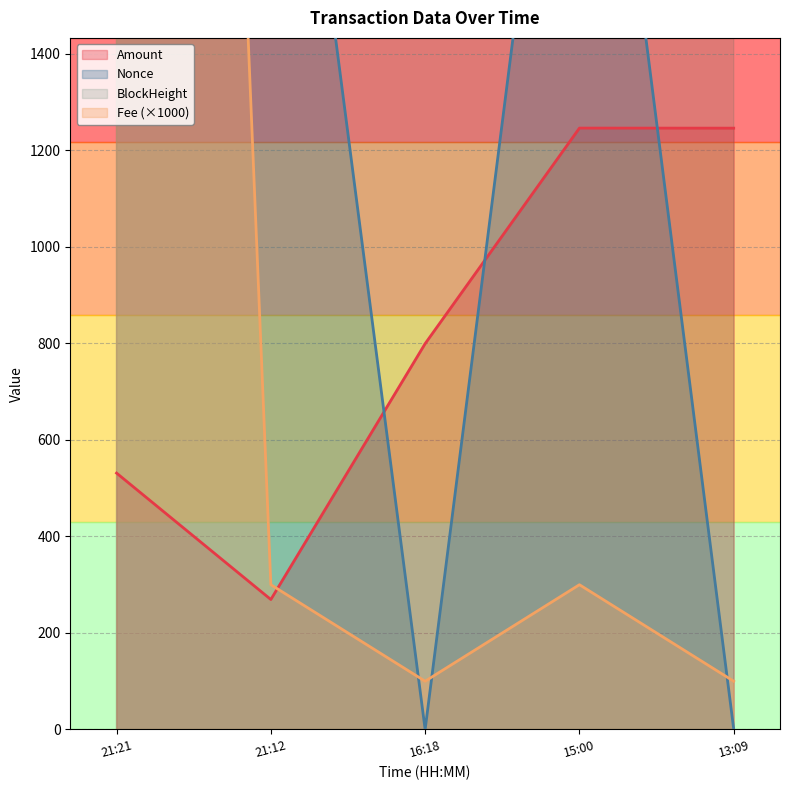

Reading left to right, transcribe all the data shown in this chart.

Amount: 2023-10-24 13:09:00=1246.2	2023-10-24 15:00:00=1246.3	2023-10-24 16:18:00=799.6	2023-10-24 21:12:00=269.3	2023-10-24 21:21:00=531.4
Fee: 2023-10-24 13:09:00=0.1	2023-10-24 15:00:00=0.3	2023-10-24 16:18:00=0.1	2023-10-24 21:12:00=0.3	2023-10-24 21:21:00=8.0
BlockHeight: 2023-10-24 13:09:00=299531.0	2023-10-24 15:00:00=299529.0	2023-10-24 16:18:00=299475.0	2023-10-24 21:12:00=299462.0	2023-10-24 21:21:00=299442.0
Nonce: 2023-10-24 13:09:00=1.0	2023-10-24 15:00:00=2516.0	2023-10-24 16:18:00=0.0	2023-10-24 21:12:00=2468.0	2023-10-24 21:21:00=34777.0